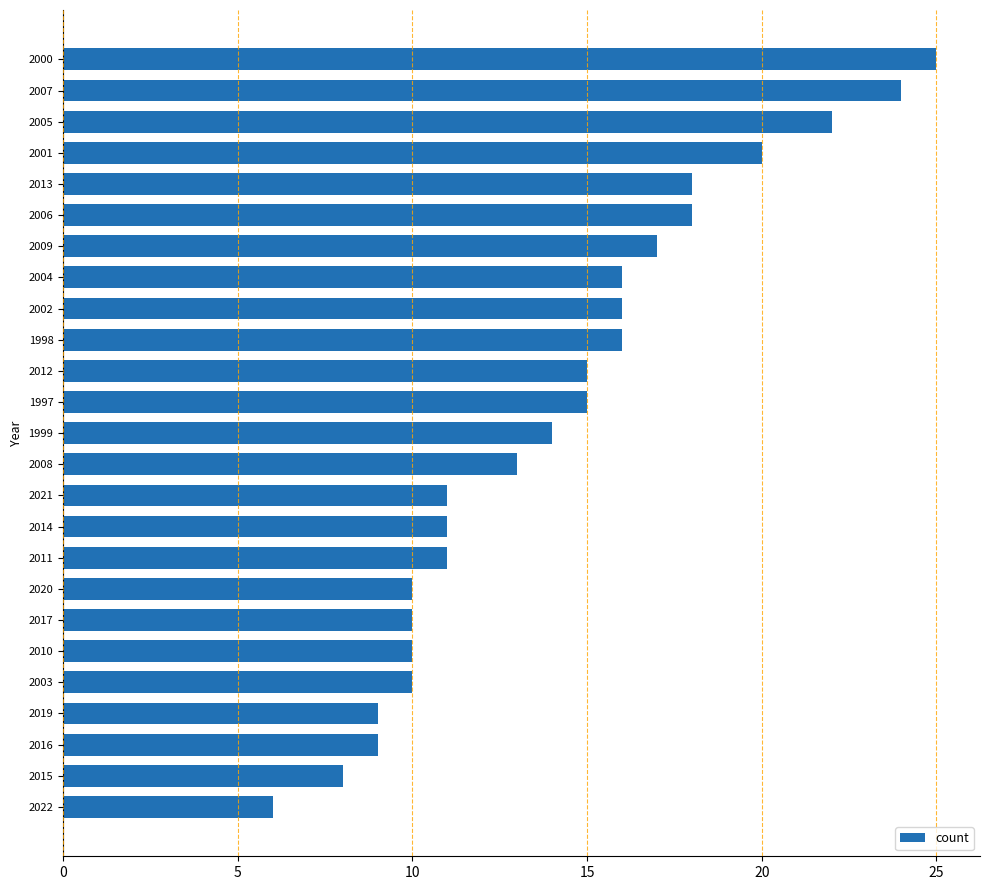

Does the chart contain any negative values?

No